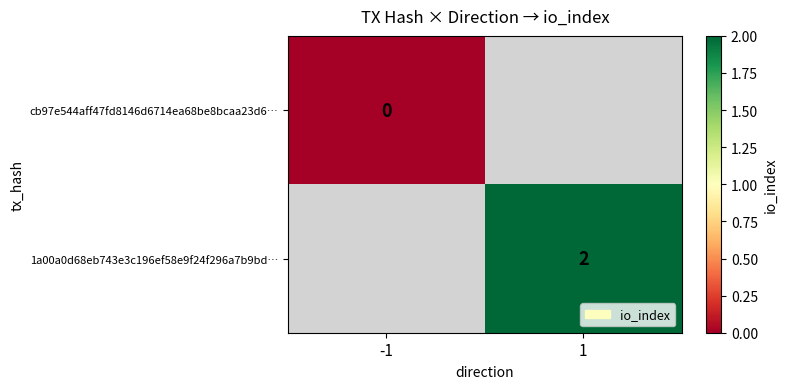

The 1a00a0d68eb743e3c196ef58e9f24f296a7b9bd… series shows 3 at 1. True or false?

False